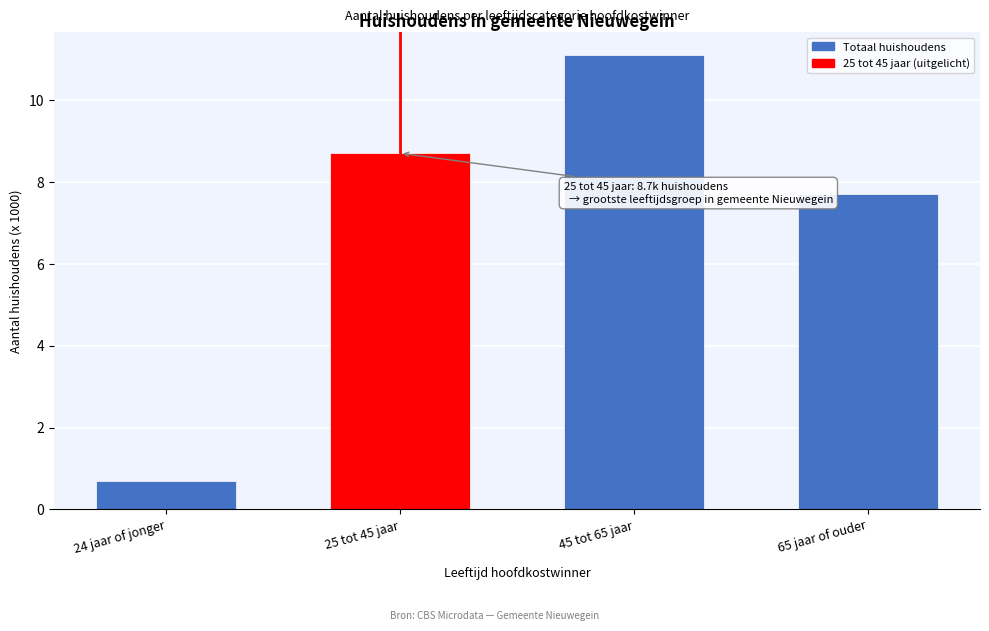

Reading left to right, what are all the values shown in this chart?

0.7	8.7	11.1	7.7